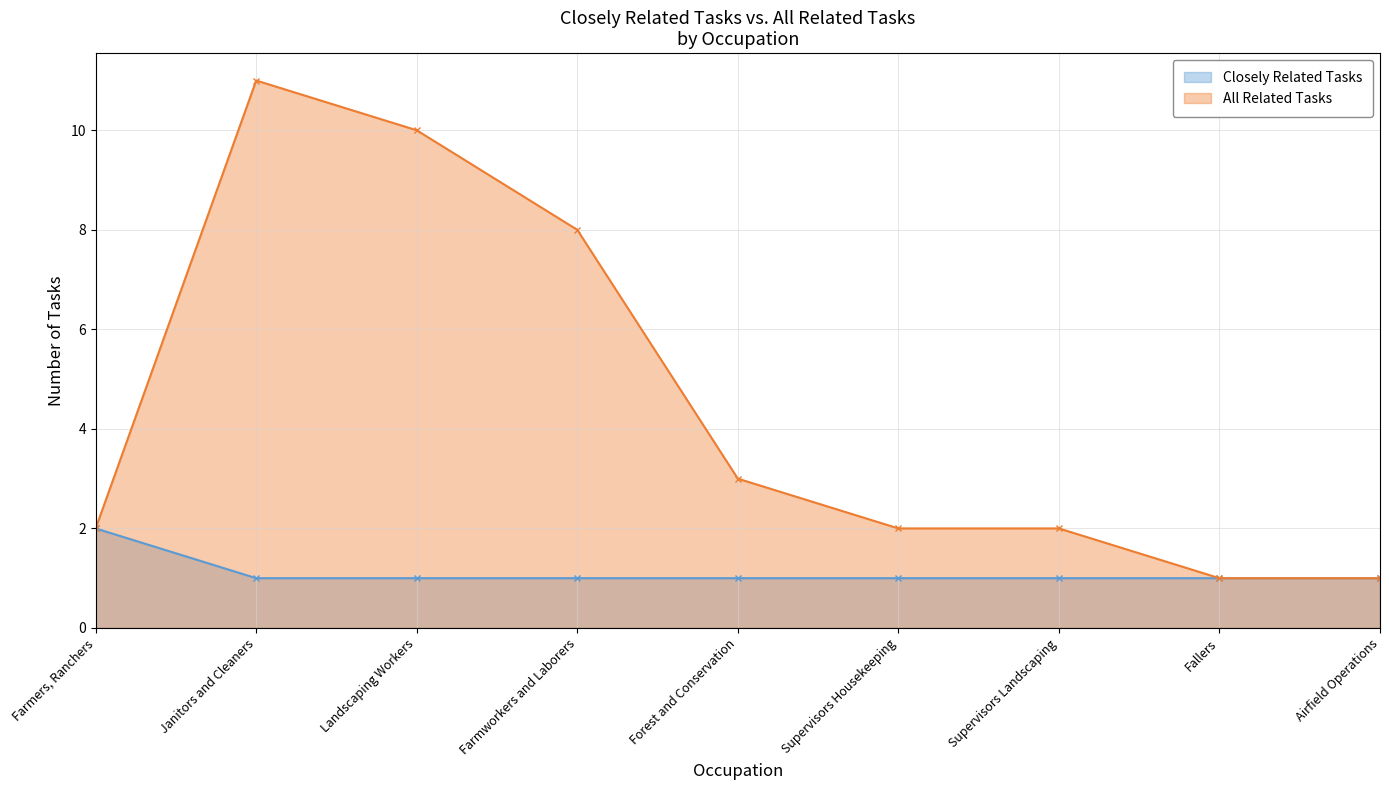

What is the value of the Closely Related Tasks point at the 6th from the left?

1